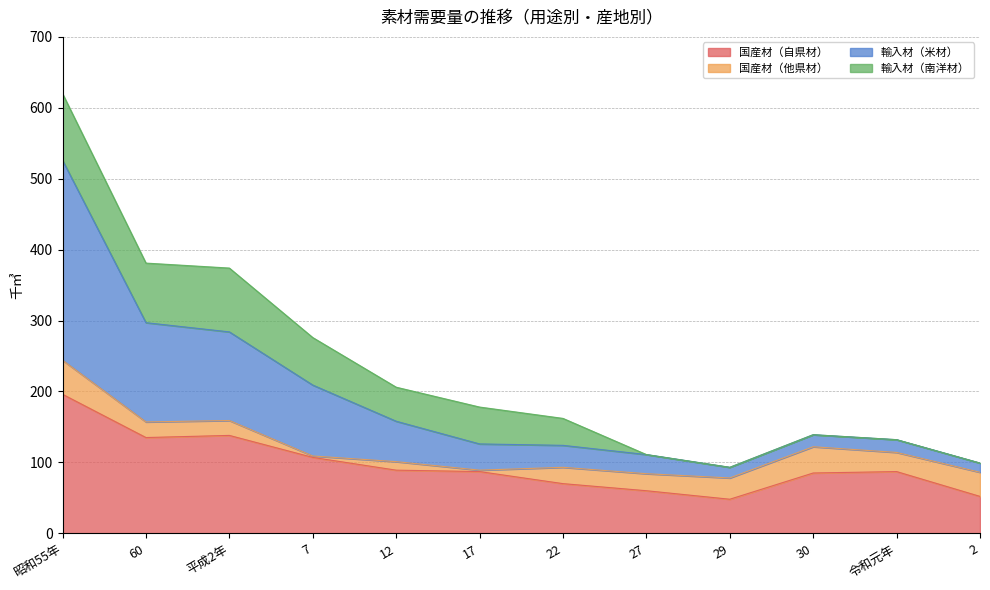

True or false: 国産材（自県材） has more than 0 points higher than both neighbors.

True